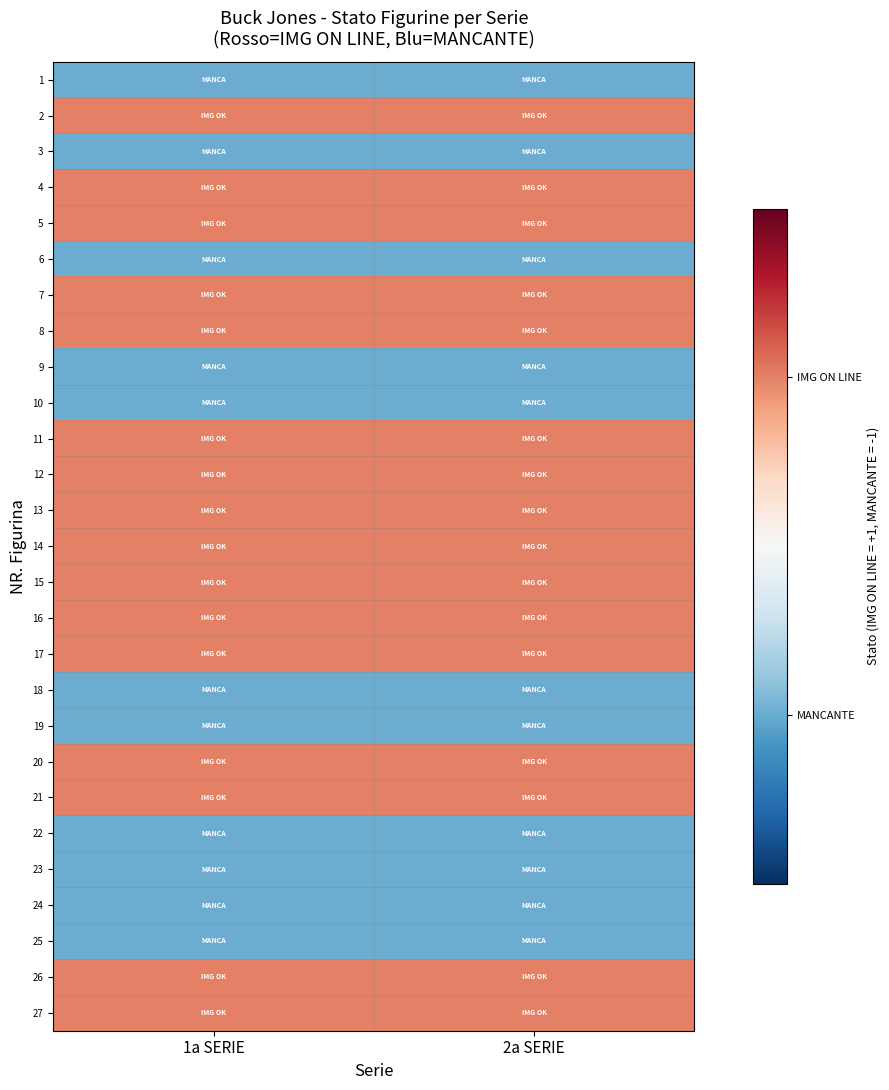

What is the spread (max minus min) of values at 2a SERIE?

2